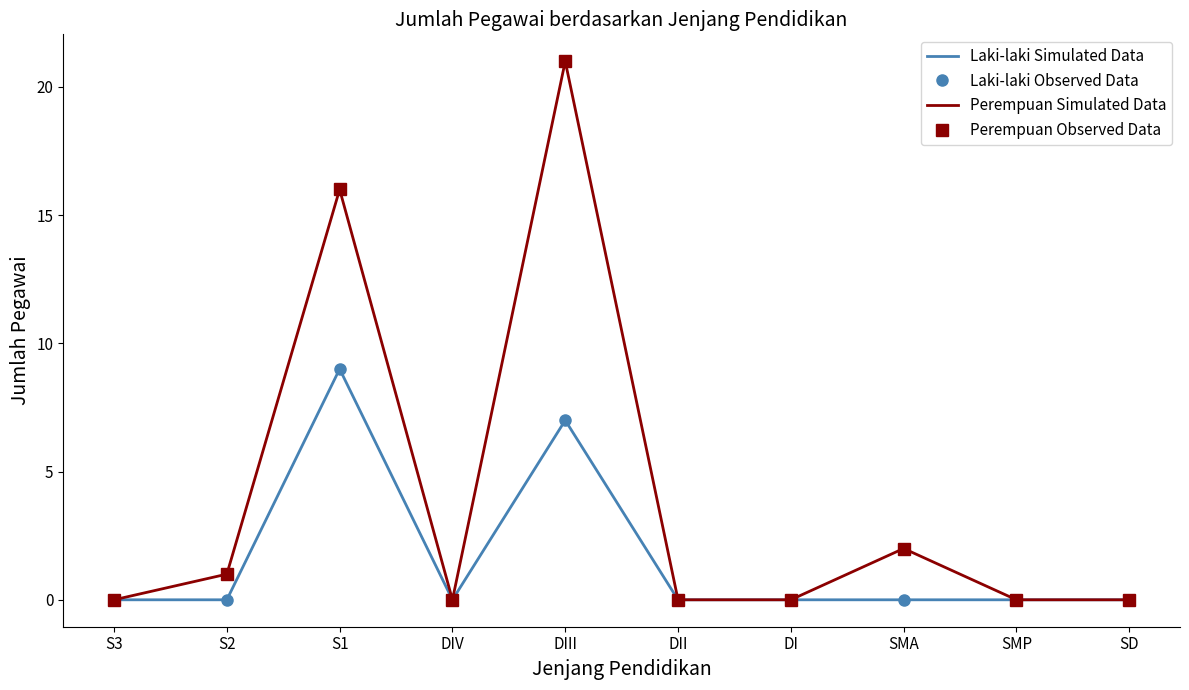

How many lines are shown in the chart?

4